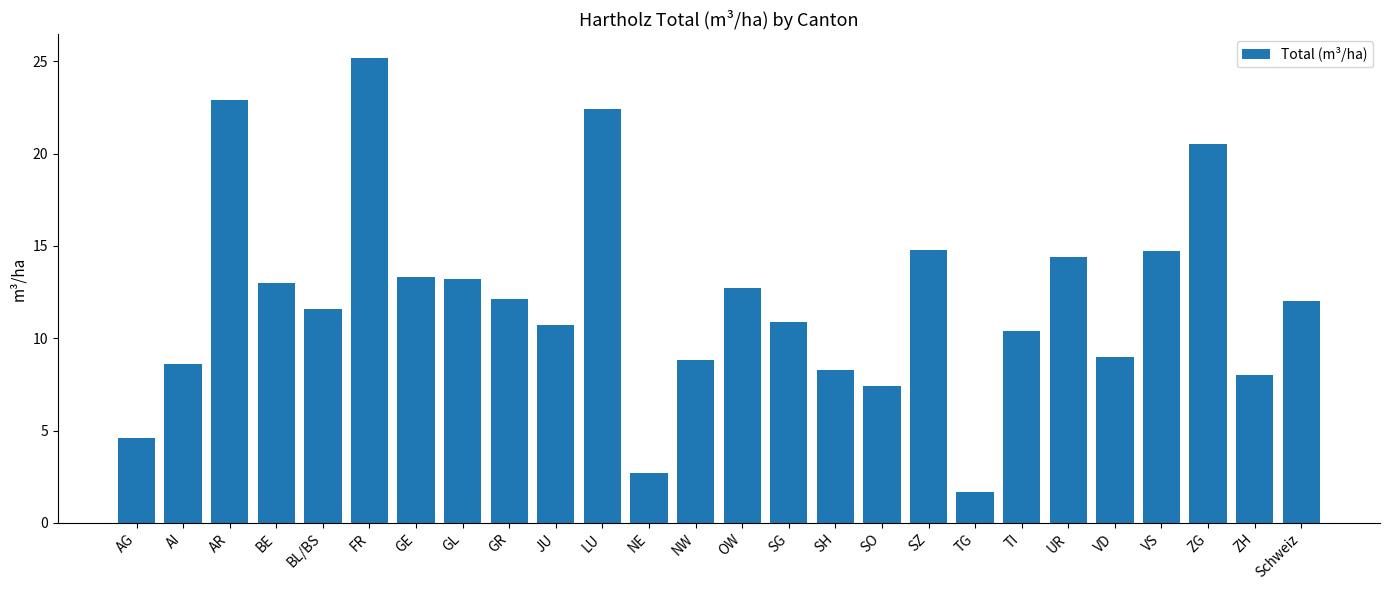

Approximately how many times larger is the value at OW compared to SG?

1.2